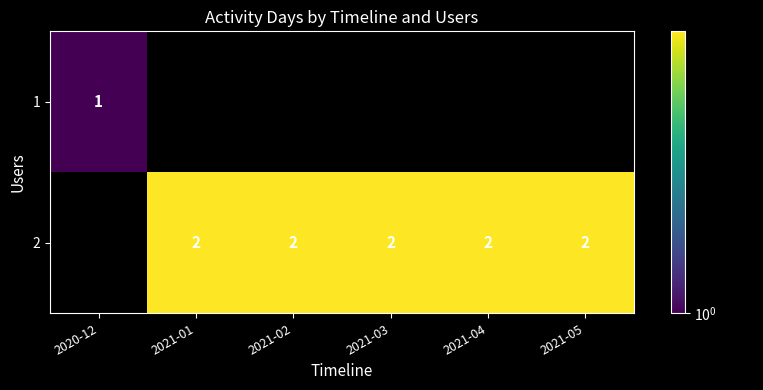

Is it true that 1 equals 1 at 2020-12?

True